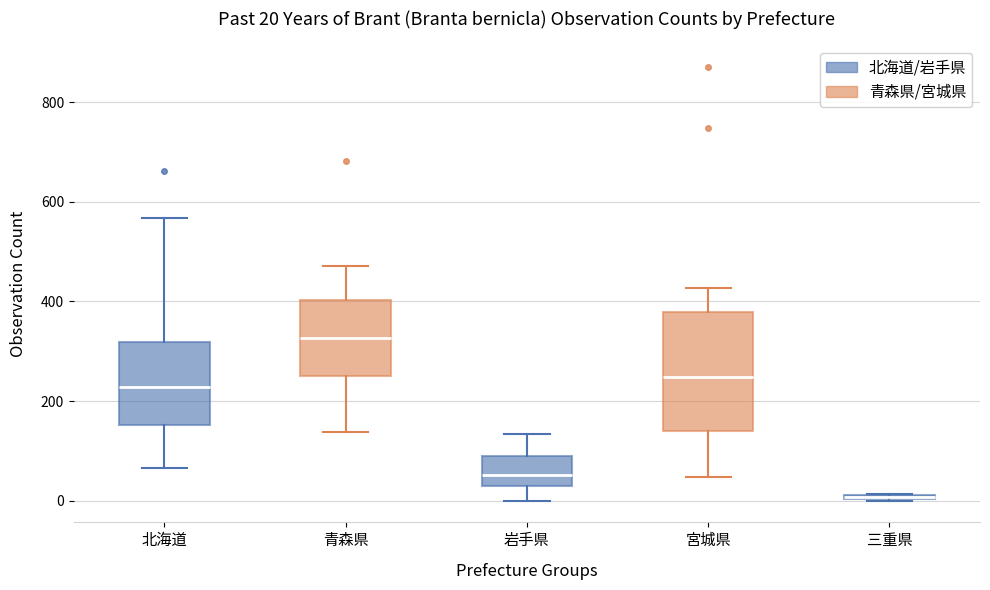

Which box is the tallest, from its lower edge to its upper edge?

宮城県